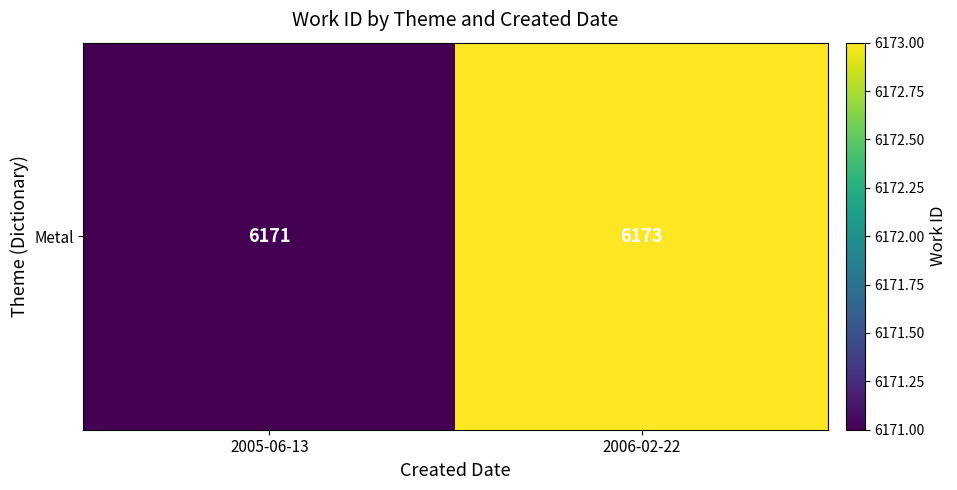

What is the maximum value shown in the chart?

6173